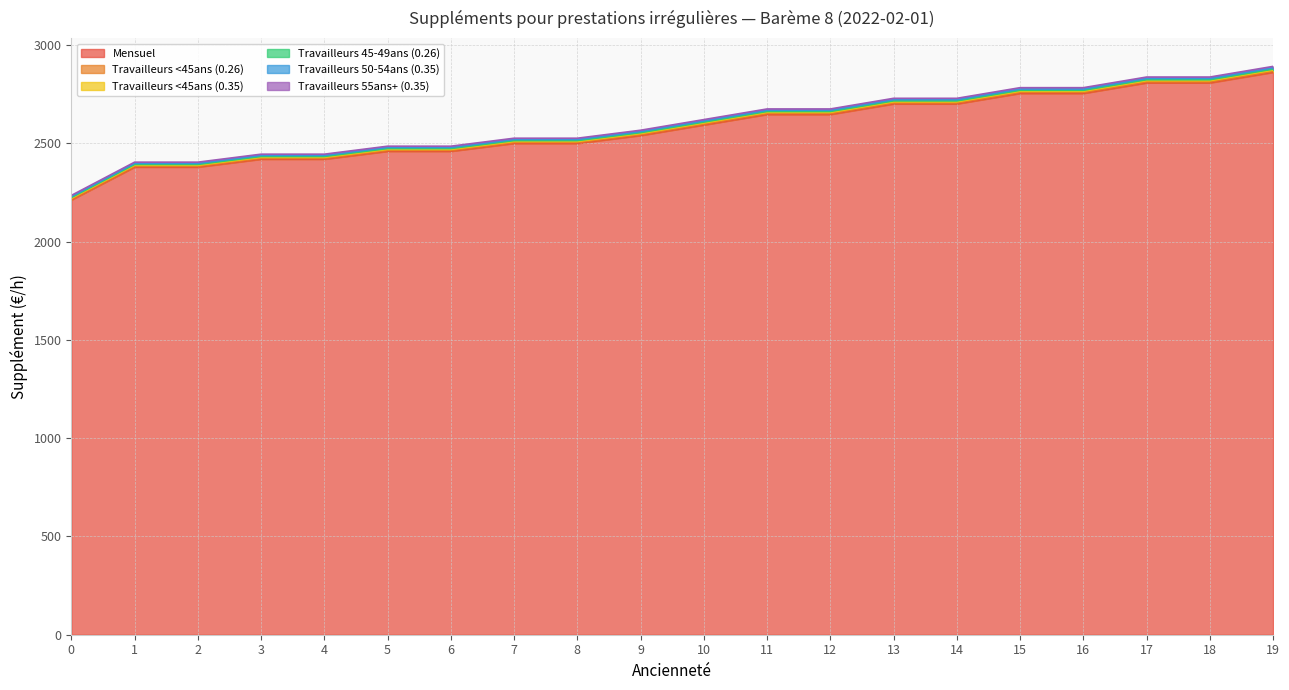

True or false: Mensuel has a value of 1944.5 at 19.

False